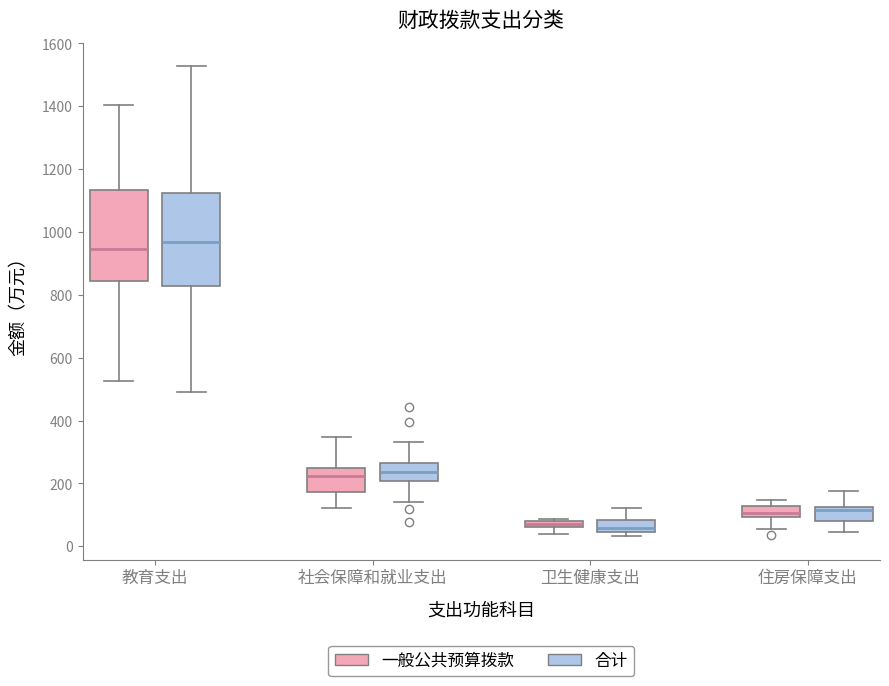

Where is the lower edge of the box for 卫生健康支出 (一般公共预算拨款) on the y-axis? The values are not printed on the chart, so give them approximately, as read against the axis.

60